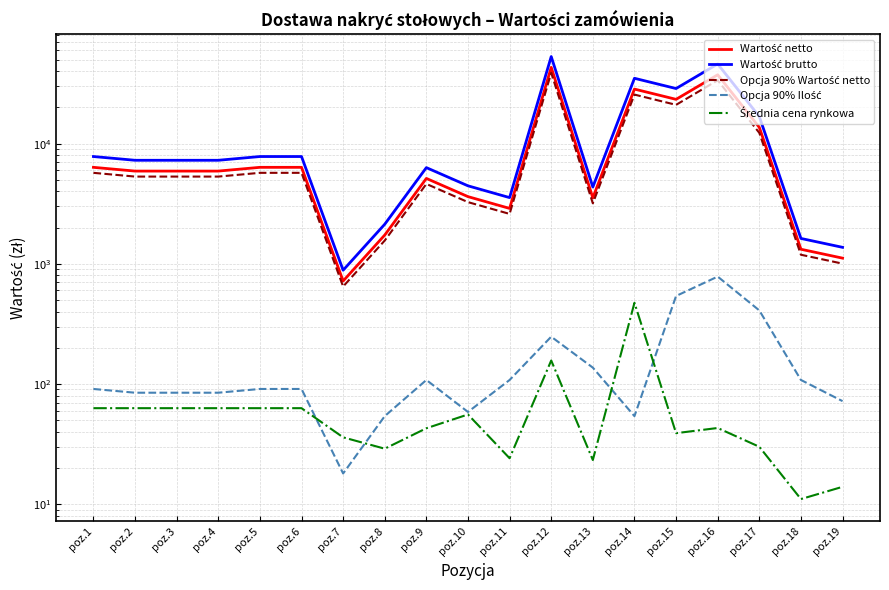

Does the chart display data point markers on the line(s)?

No